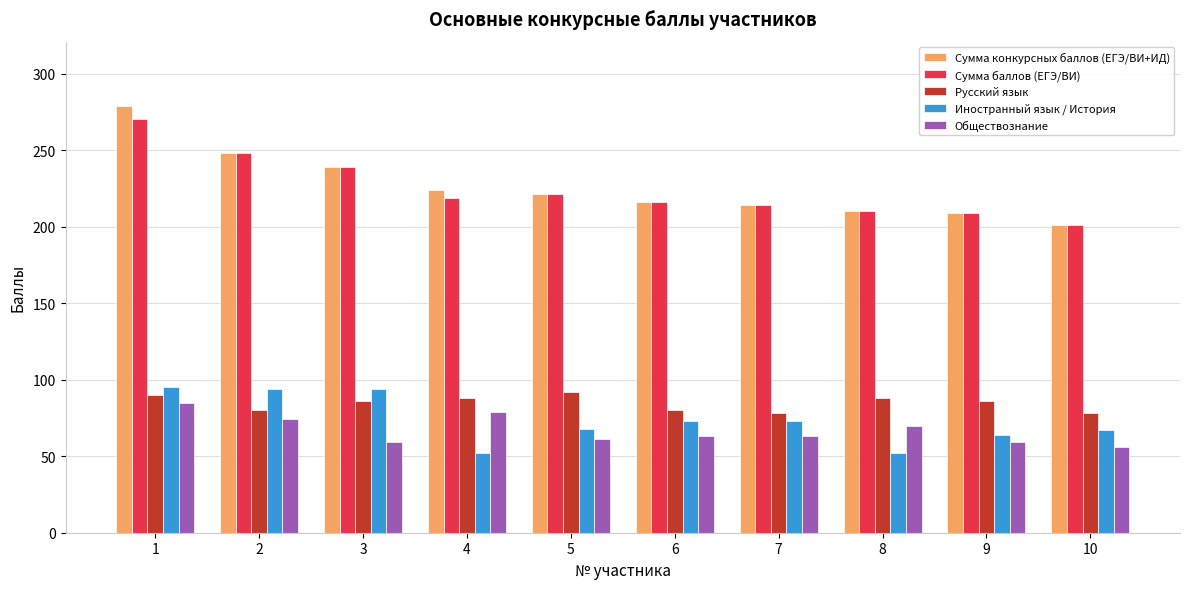

What is the difference between the maximum and minimum values in the Обществознание series?

29